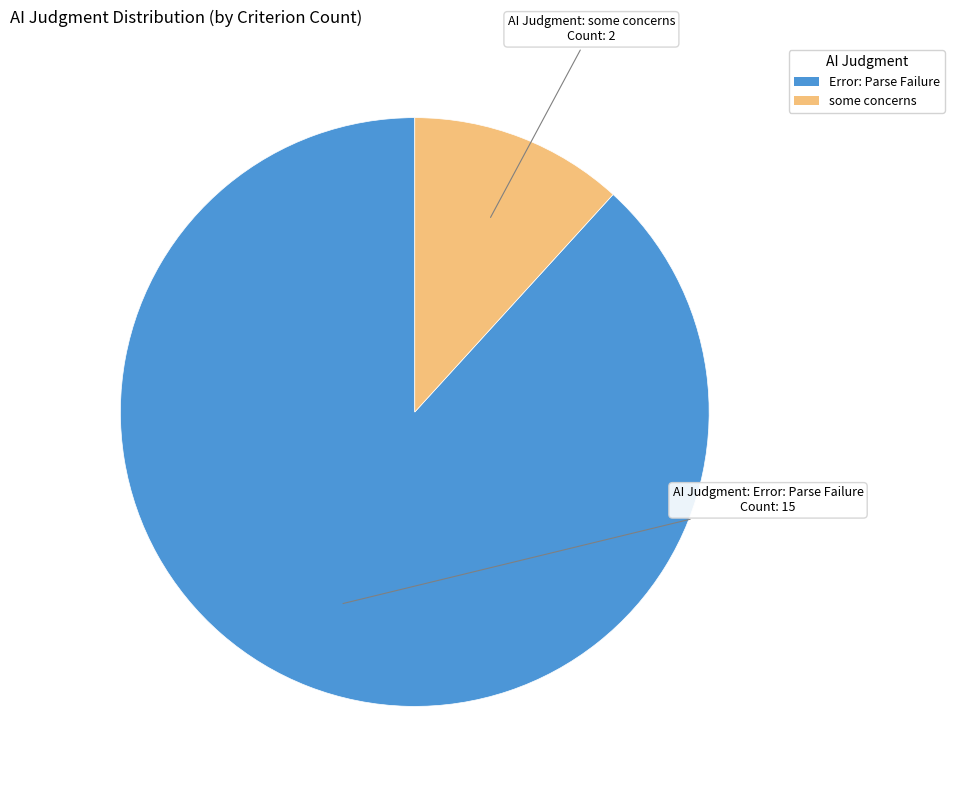

Count the number of slices in the pie.

2